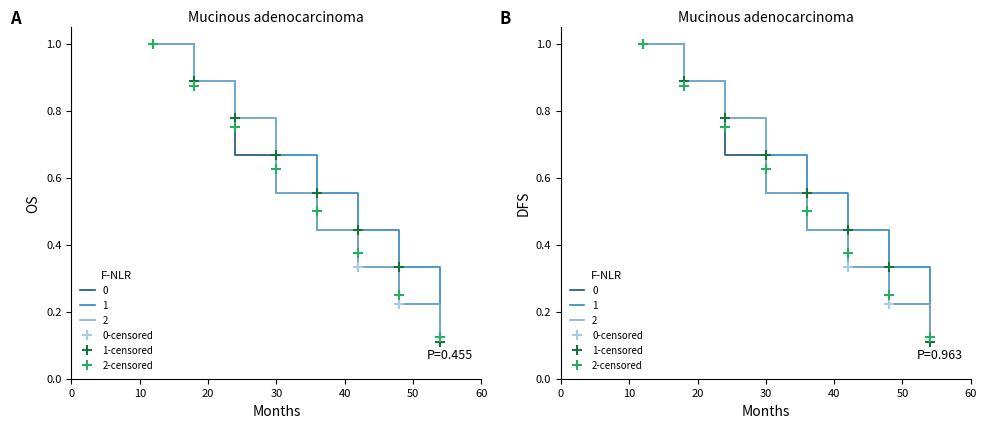

Is the value of 0-censored at 7 greater than the value of 2-censored at 0?

No